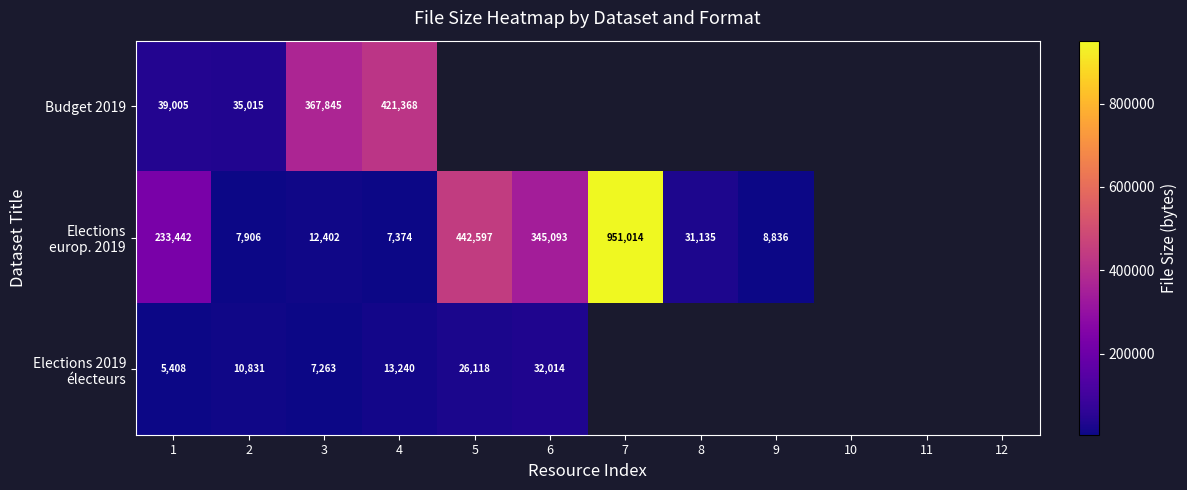

Count the number of categories in the chart.

12